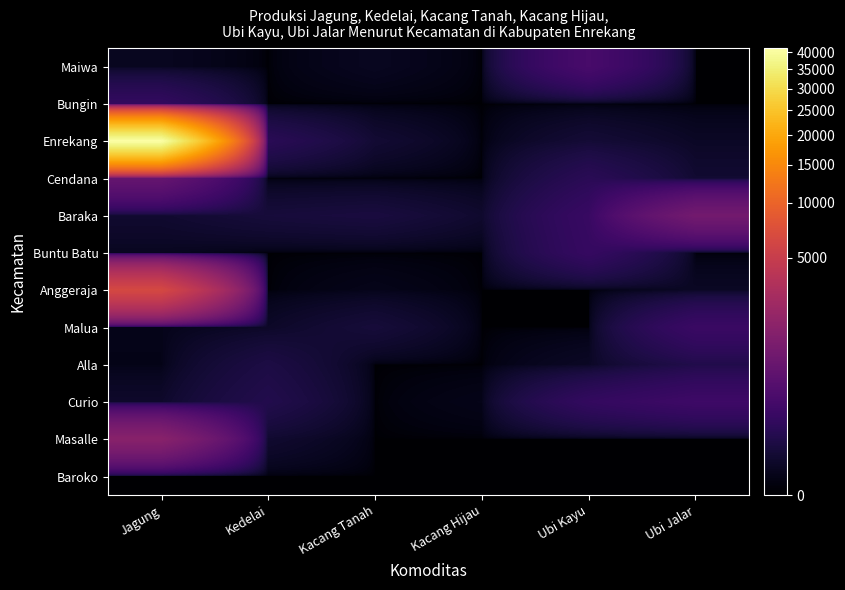

Which has a higher value, Jagung or Ubi Jalar?

Jagung